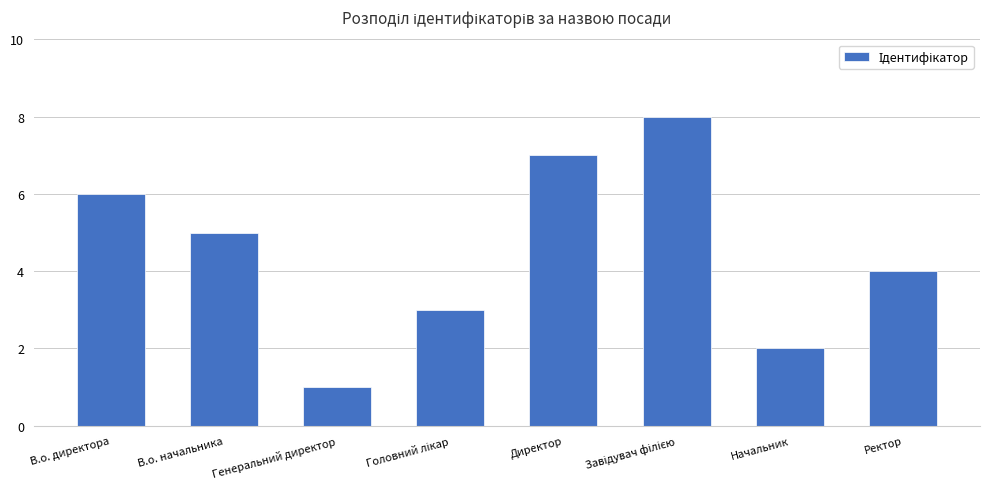

What is the sum of all values?

36